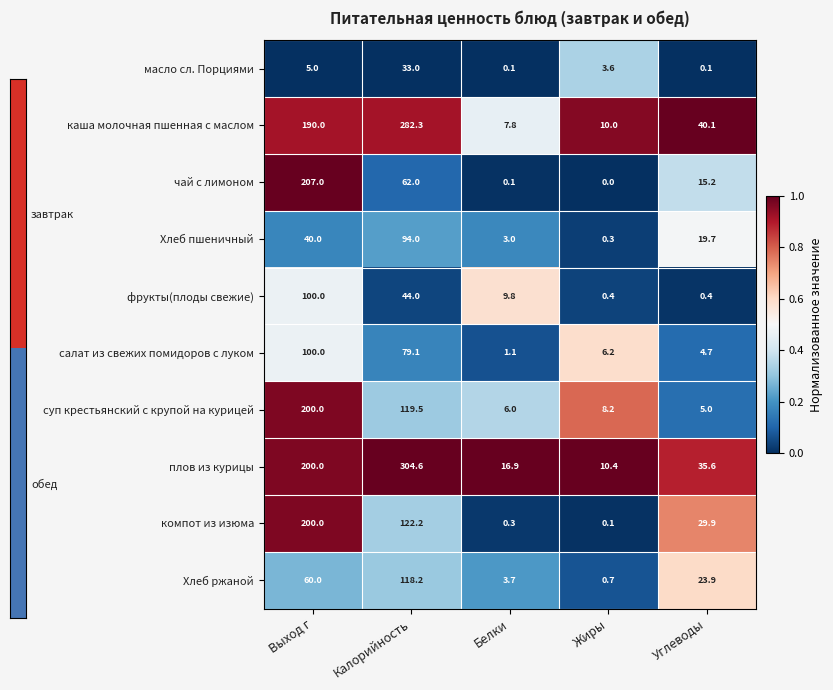

Which series has the largest range (max minus min)?

плов из курицы